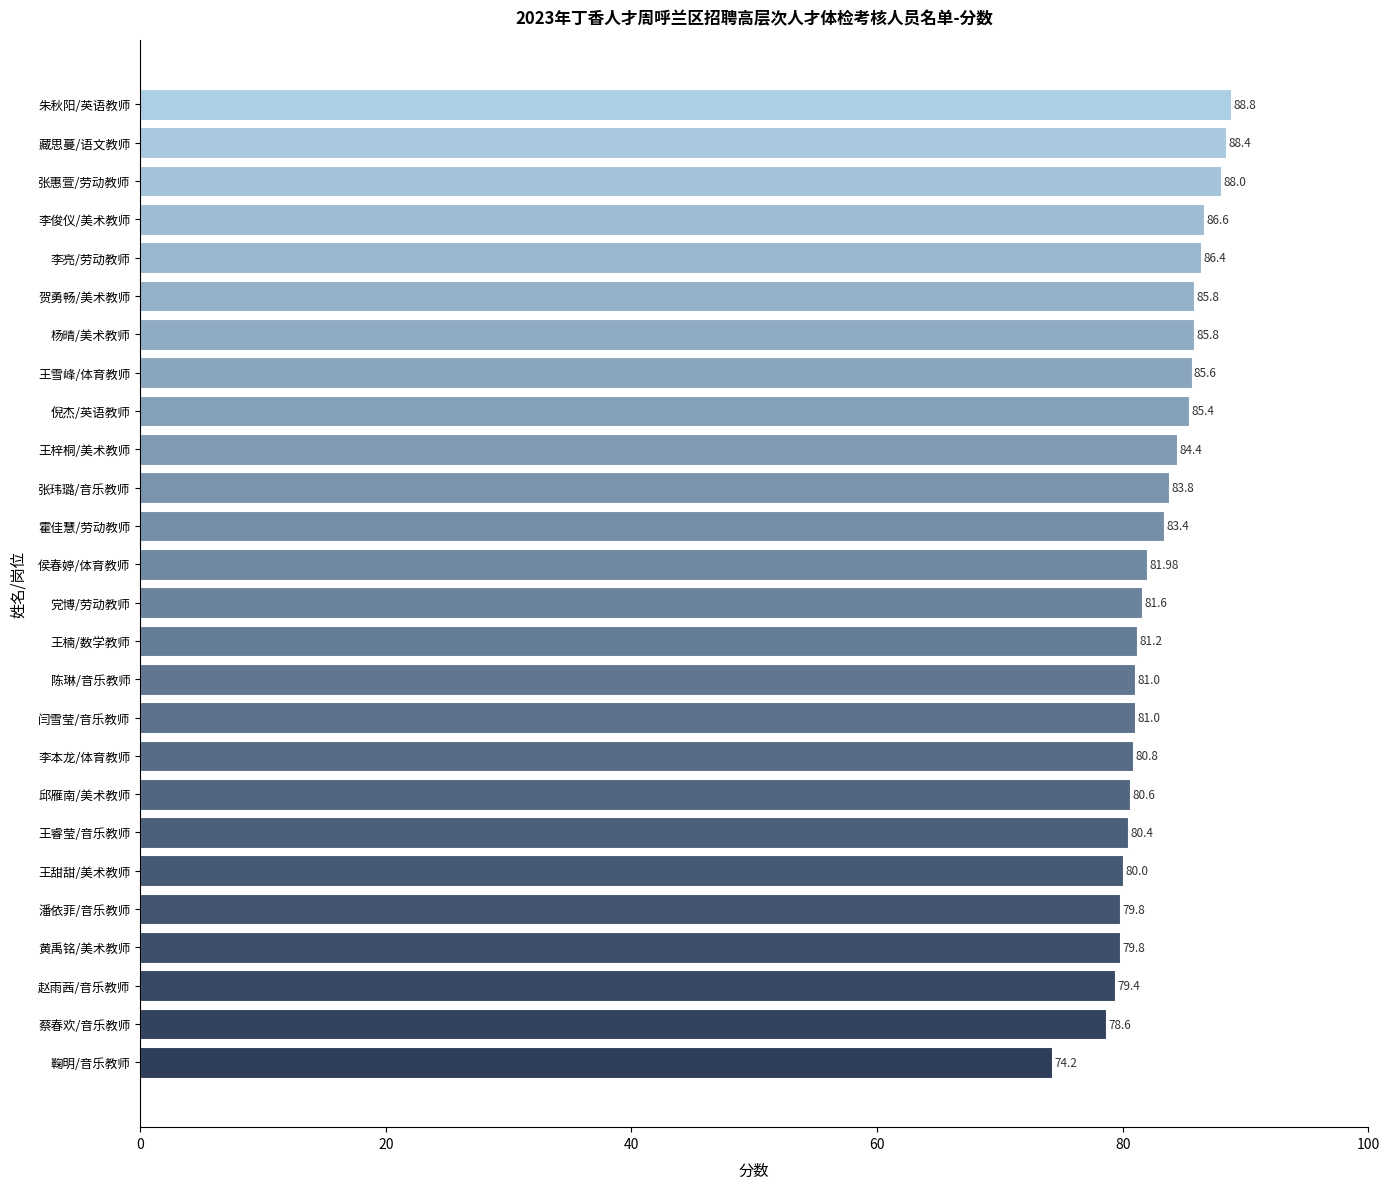

What is the maximum value shown in the chart?

88.8